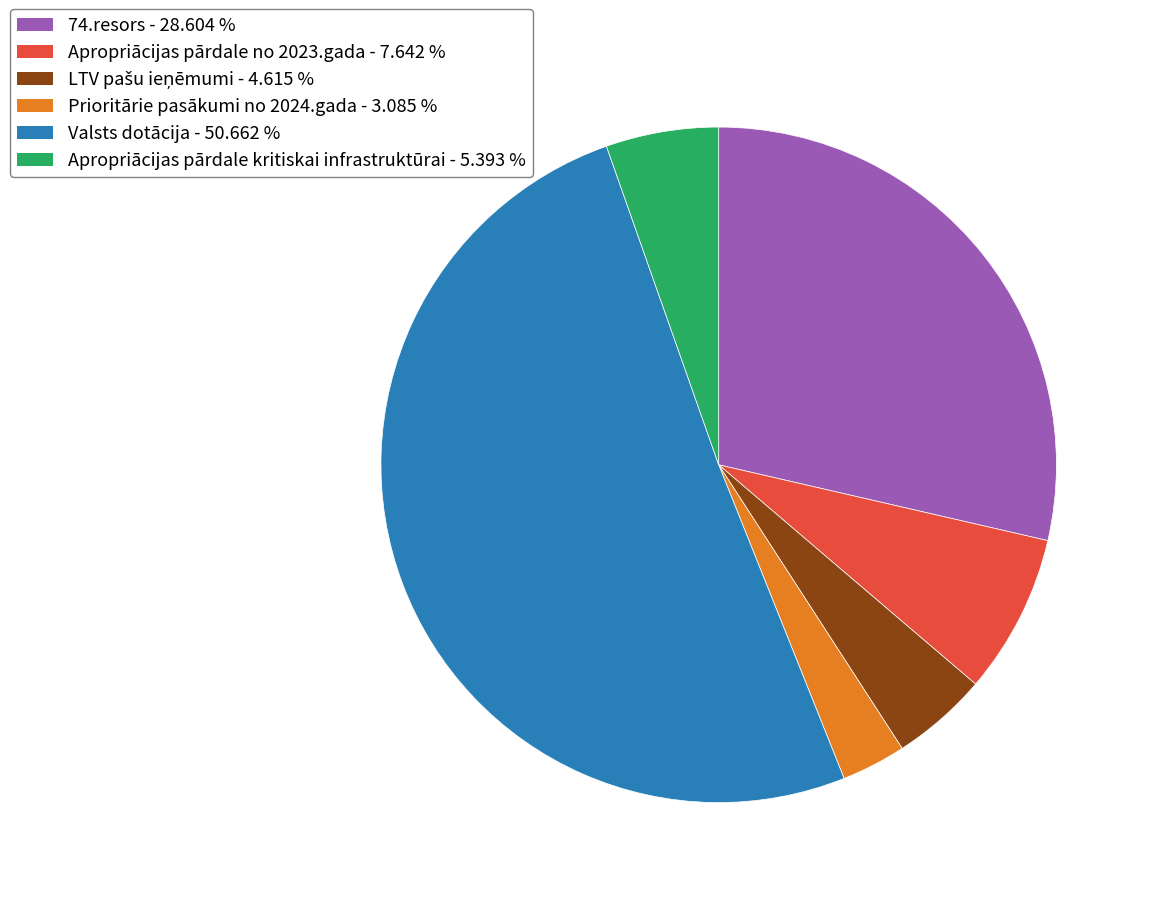

Which category accounts for the majority?

Valsts dotācija